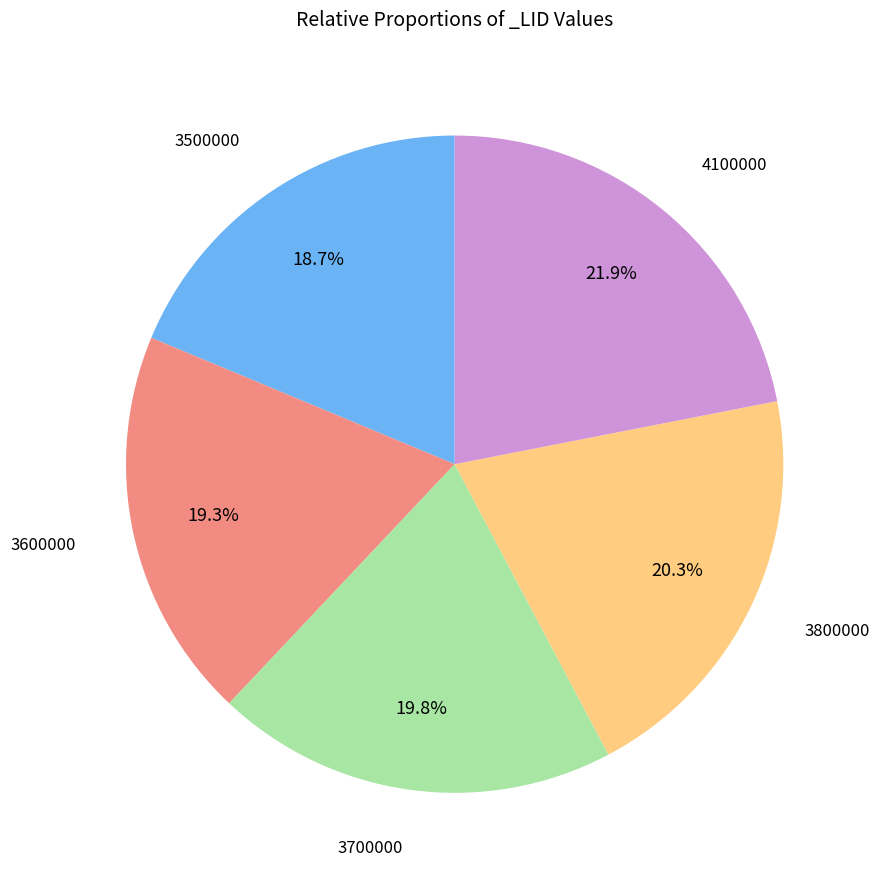

Is it true that 3700000 is 32% of the pie?

False